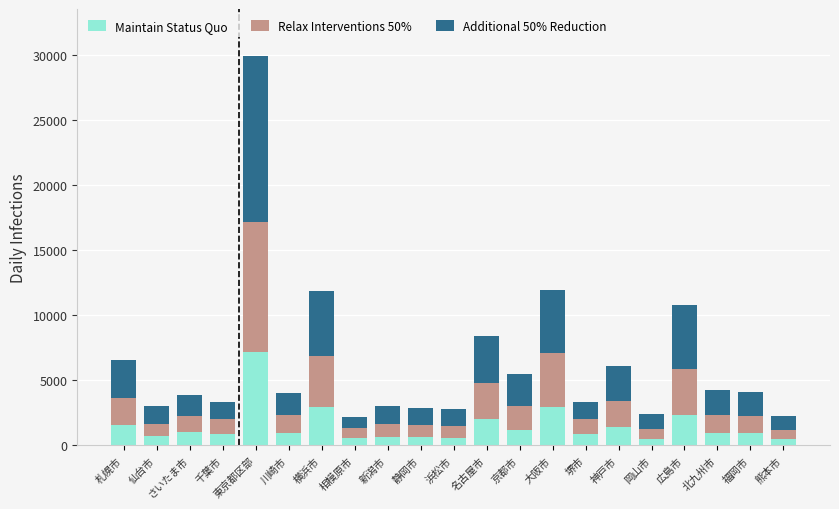

True or false: Maintain Status Quo has a value of 707 at 仙台市.

True